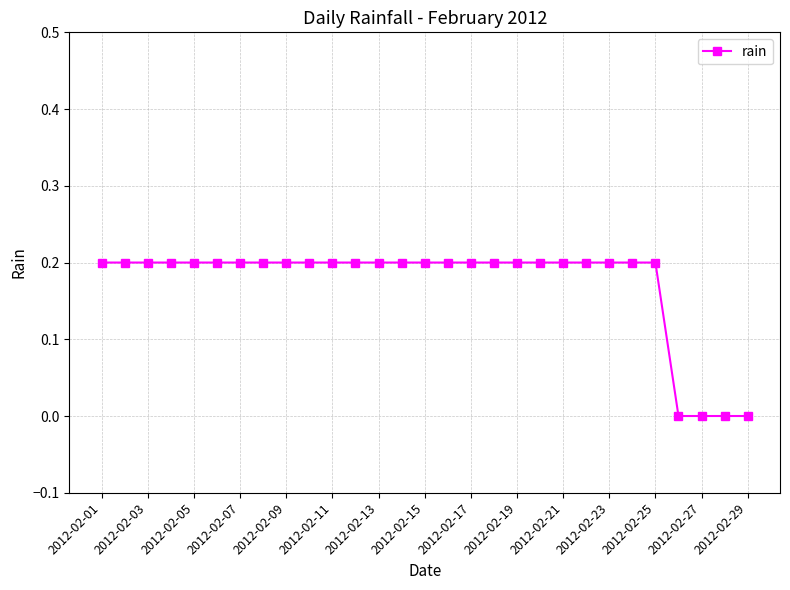

What is the value of the 2nd point from the left?

0.2